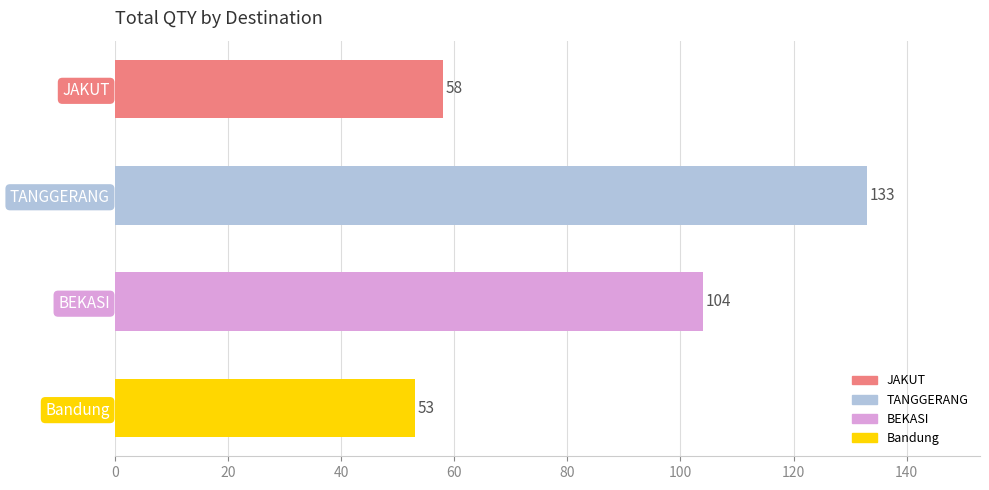

The chart shows a value of 104 at BEKASI. True or false?

True